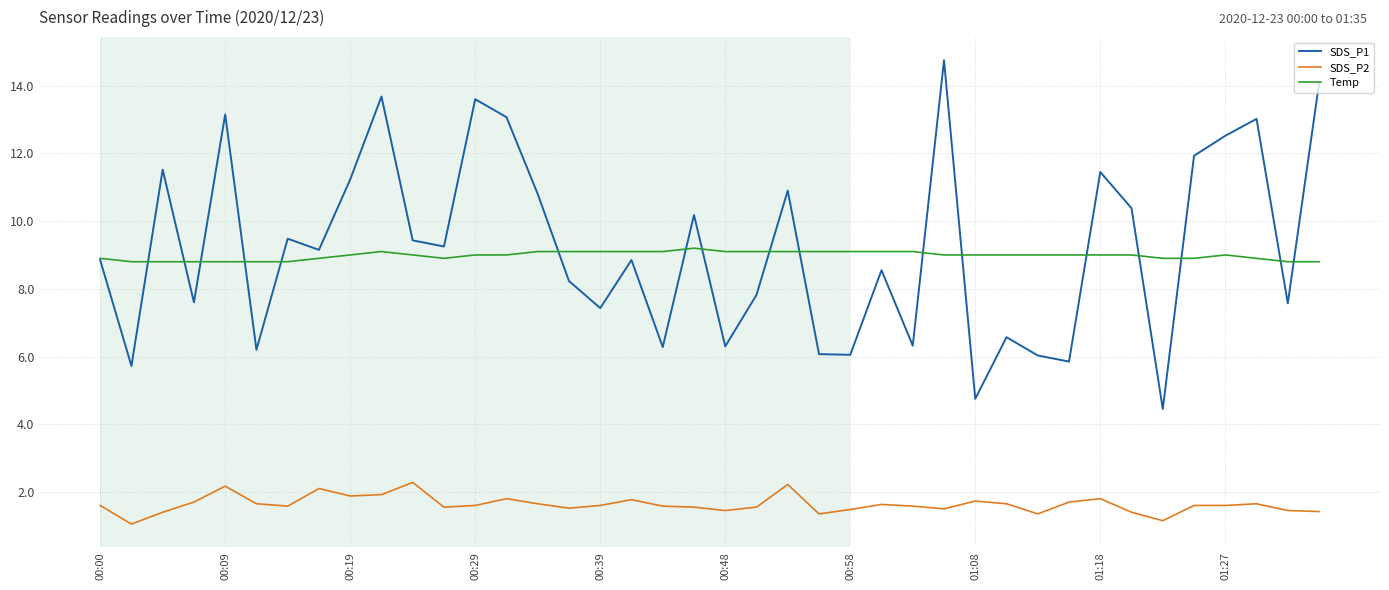

What is the smallest value displayed?

1.1